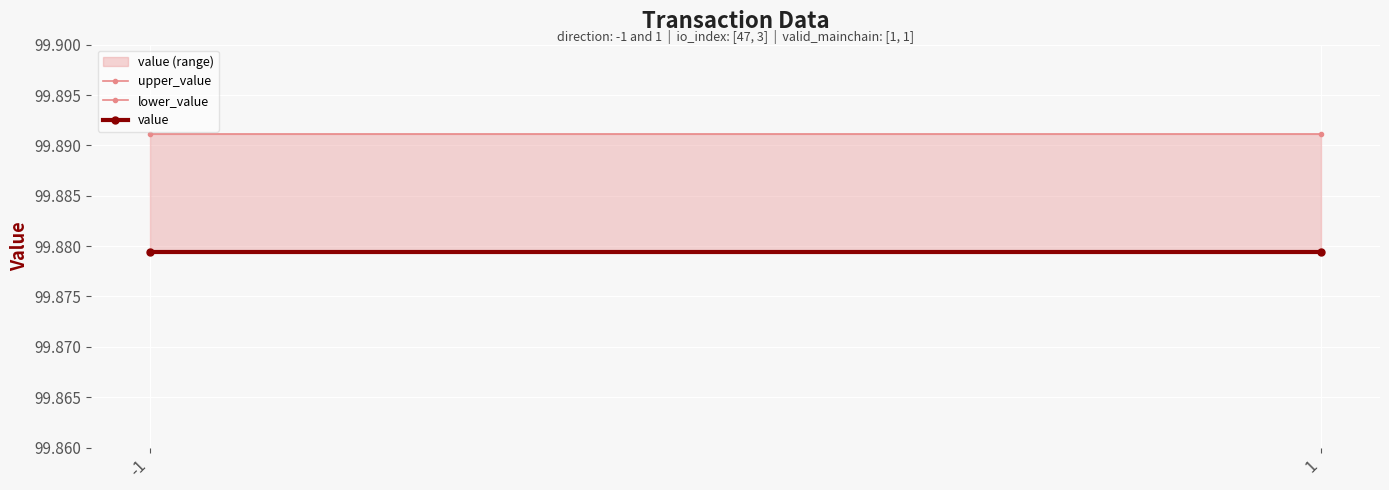

What is the approximate value of lower_value at -1?

99.9